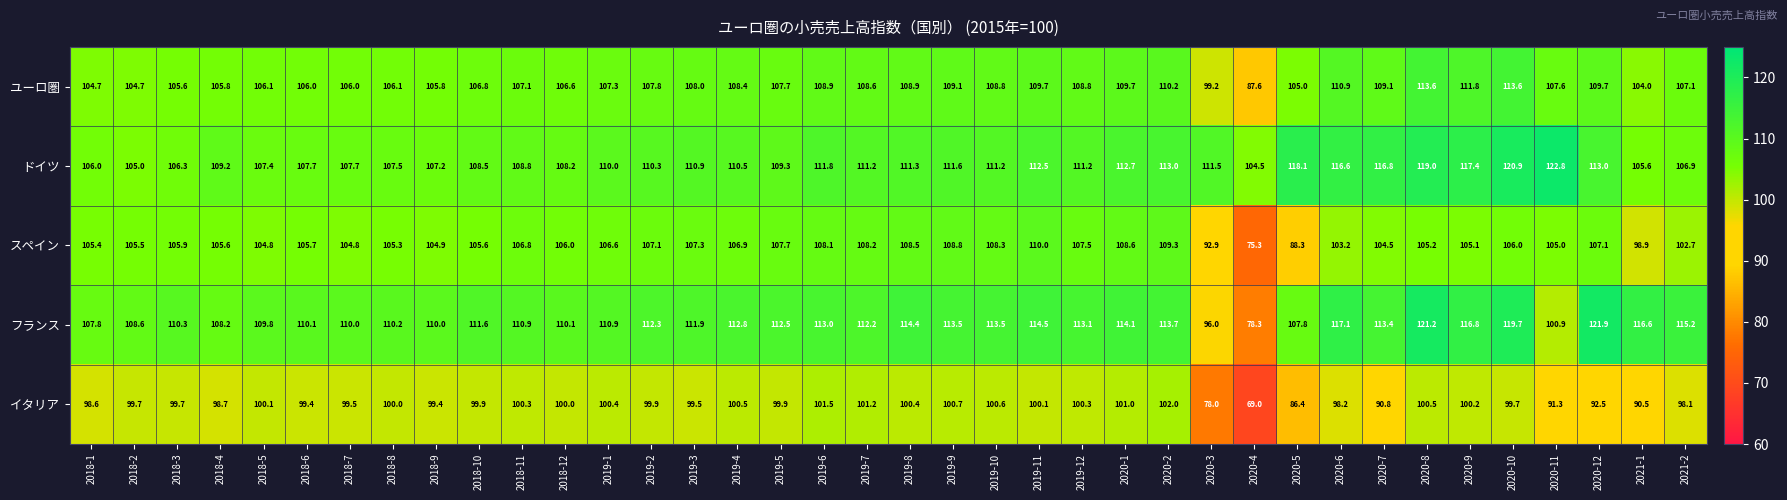

What is the difference between the maximum and minimum values in the ユーロ圏 series?

26.0